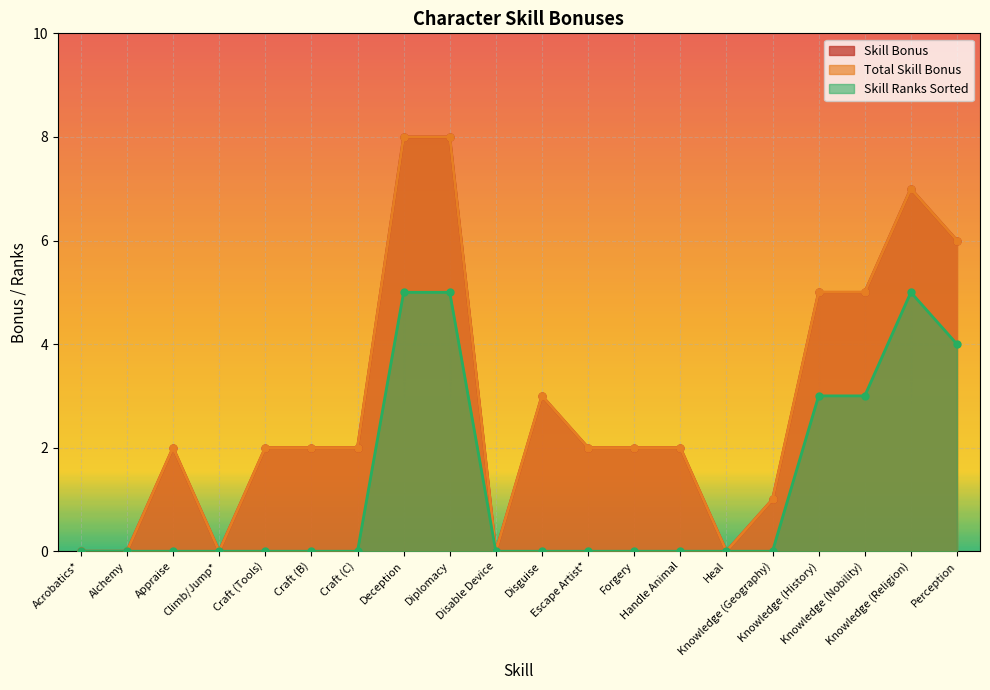

At which category does Skill Ranks Sorted reach its first local peak?

Knowledge (Religion)